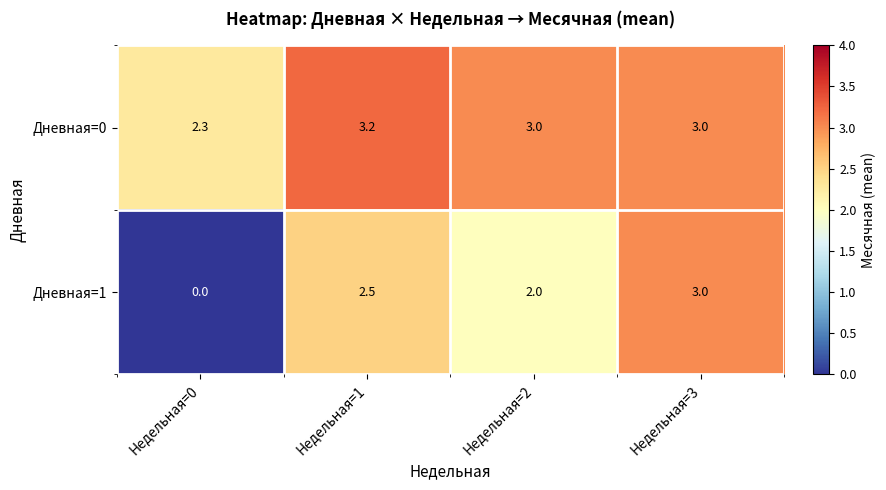

Reading left to right, list all the values displayed in this chart.

Дневная=0: Недельная=0=2.3	Недельная=1=3.2	Недельная=2=3.0	Недельная=3=3.0
Дневная=1: Недельная=0=0.0	Недельная=1=2.5	Недельная=2=2.0	Недельная=3=3.0